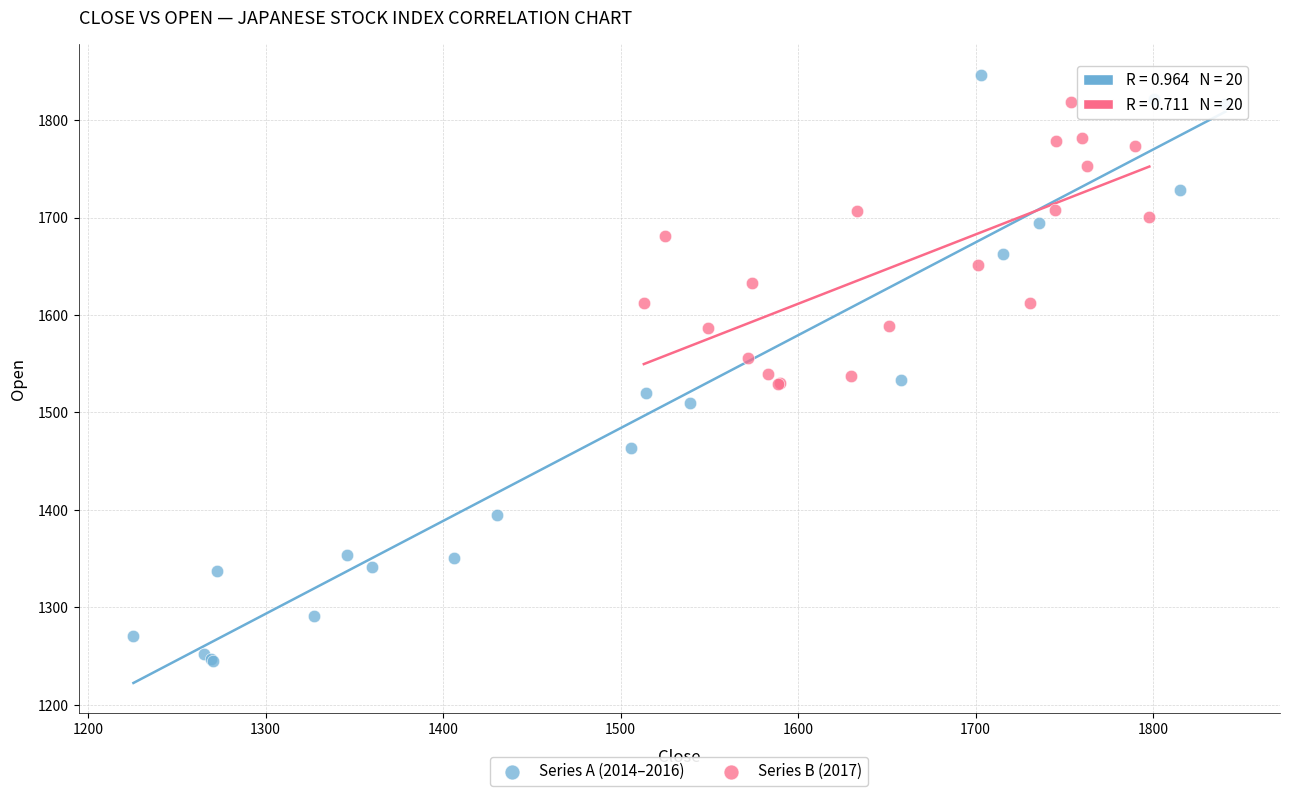

Which series has the widest spread of Y values?

Series A (2014–2016)